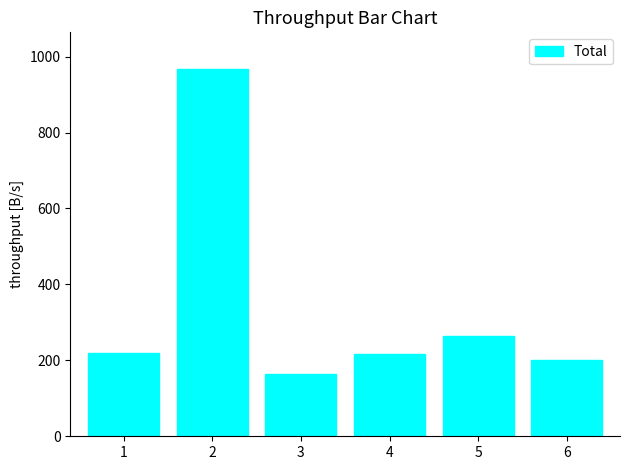

What is the average value?

338.0